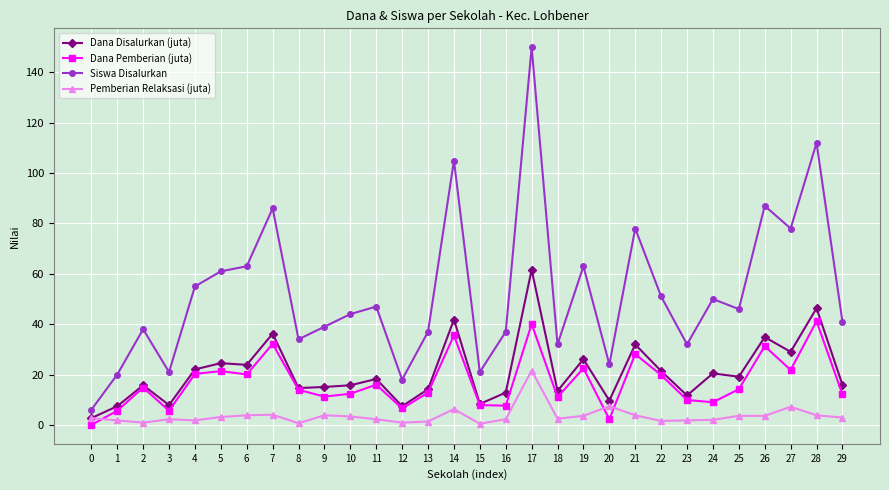

Which series has the widest spread of values?

Siswa Disalurkan